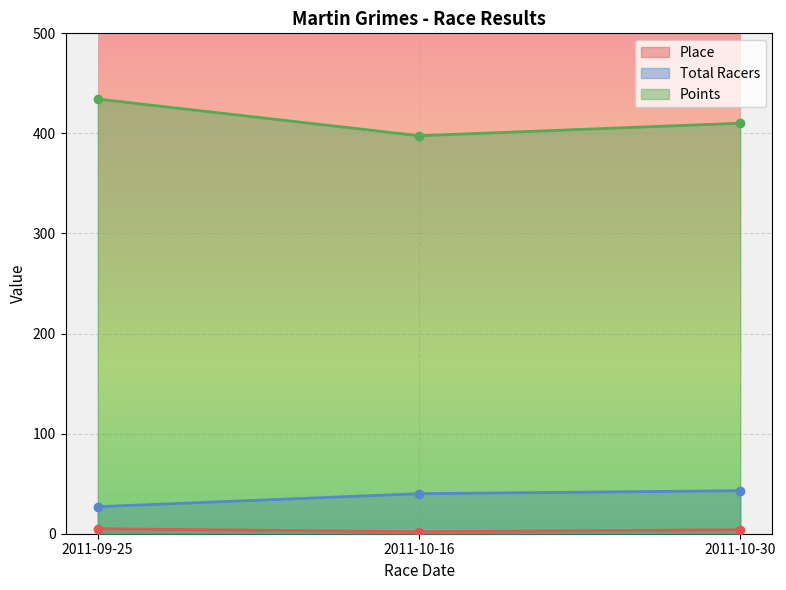

What value does the Place series have at 2011-09-25?

5.0